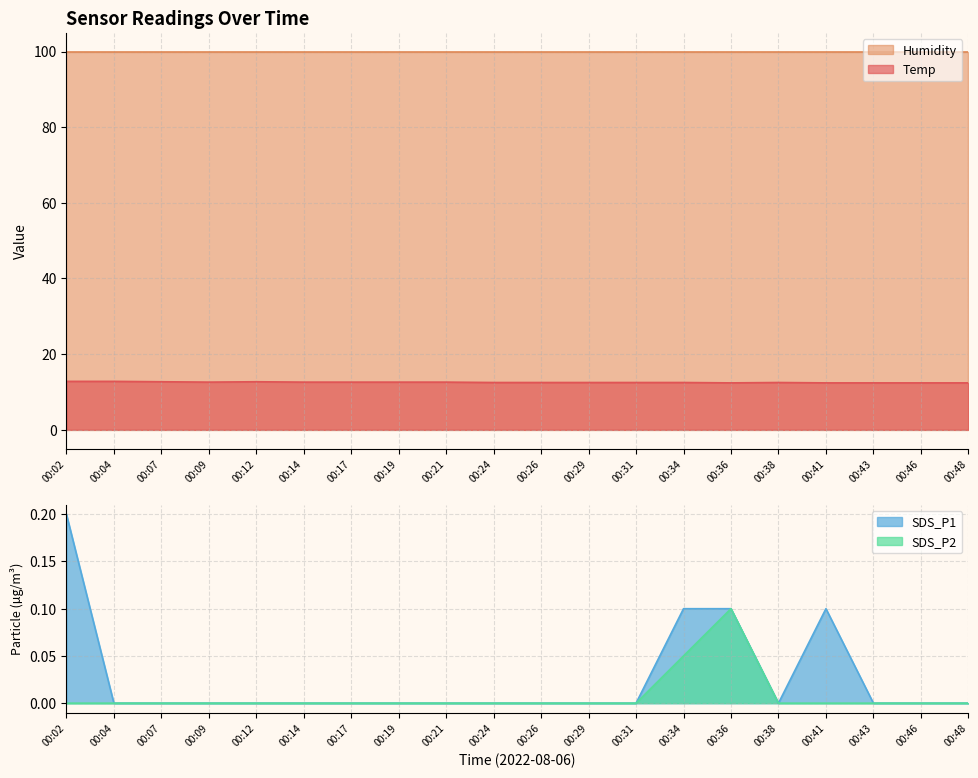

Is the value of Temp at 00:38 greater than the value of SDS_P1 at 00:12?

Yes